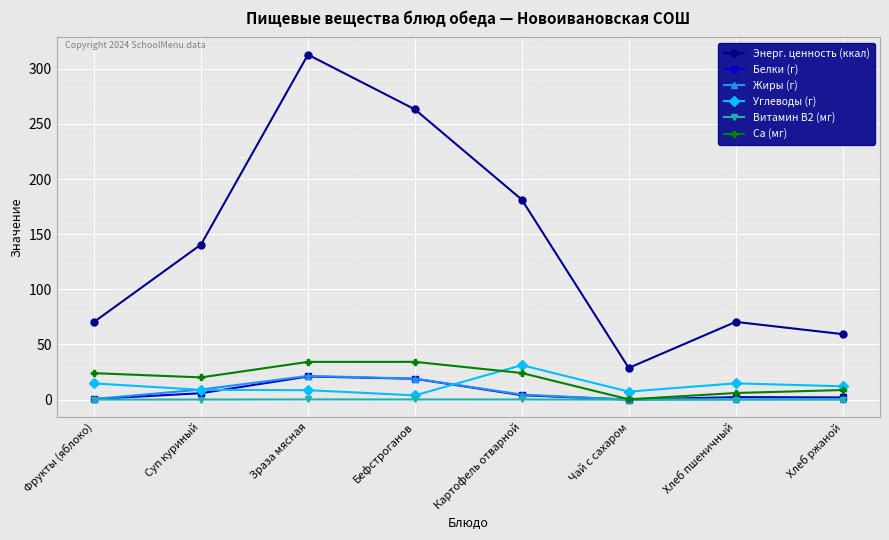

Where is the first local maximum for Энерг. ценность (ккал)?

Зраза мясная